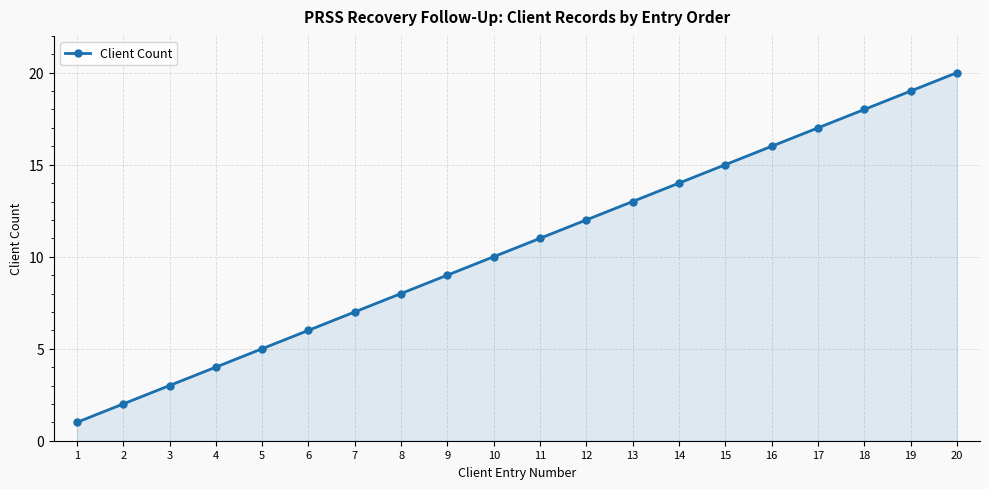

What is the value of the 8th point from the left?

8